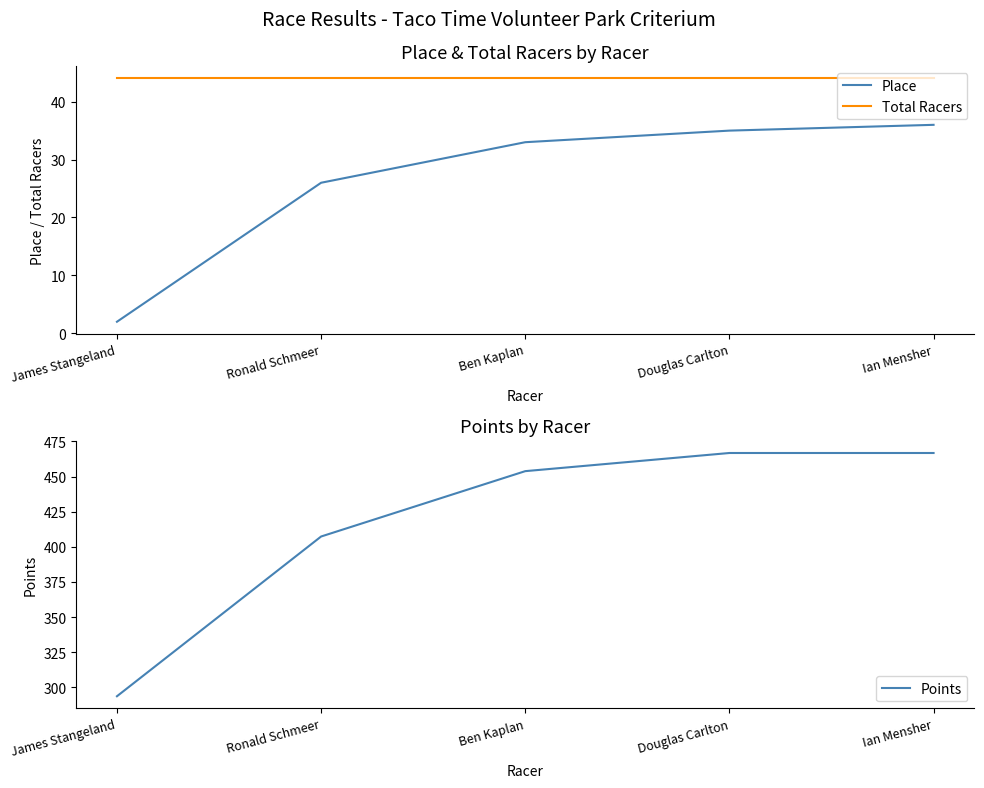

Which category has the lowest value across all series?

James Stangeland